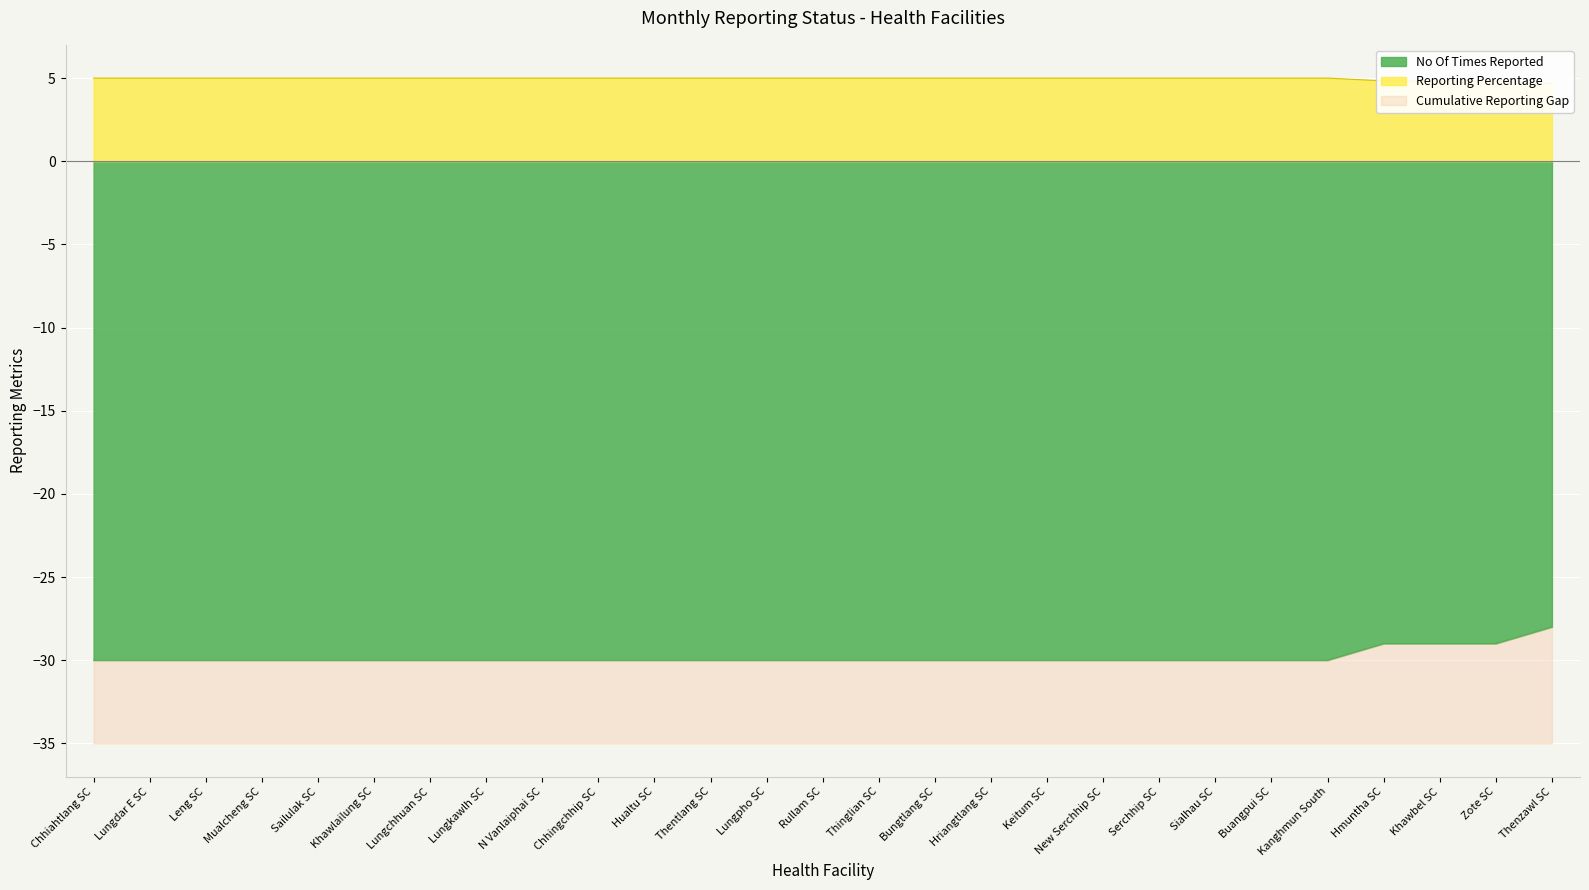

At which category does the chart reach its minimum across all series?

Chhiahtlang SC